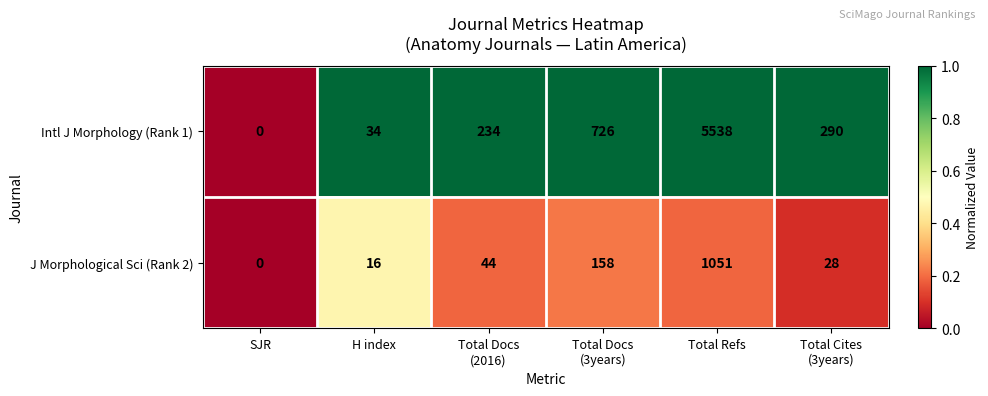

List the series in order of their peak value, lowest first.

J Morphological Sci (Rank 2), Intl J Morphology (Rank 1)